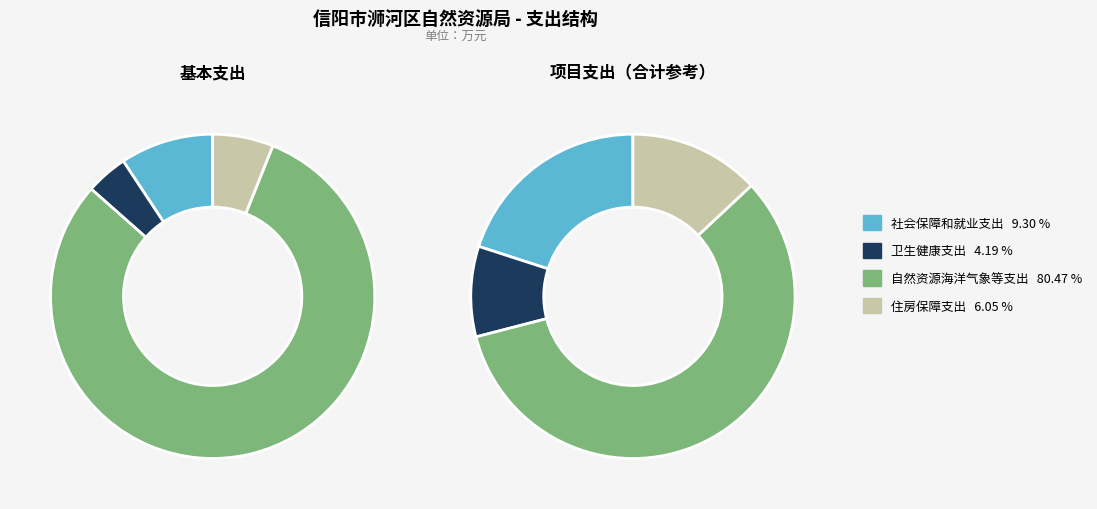

Which series has the largest range (max minus min)?

基本支出